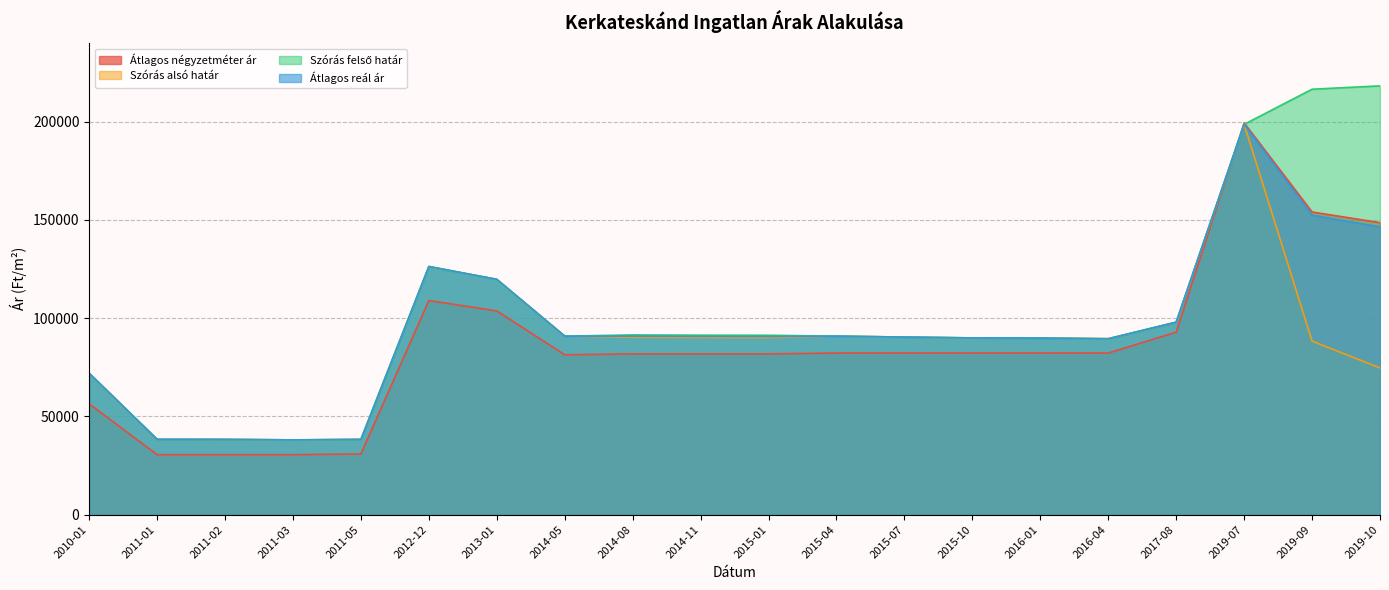

At which label is Szórás alsó határ closest to 118332?

2013-01